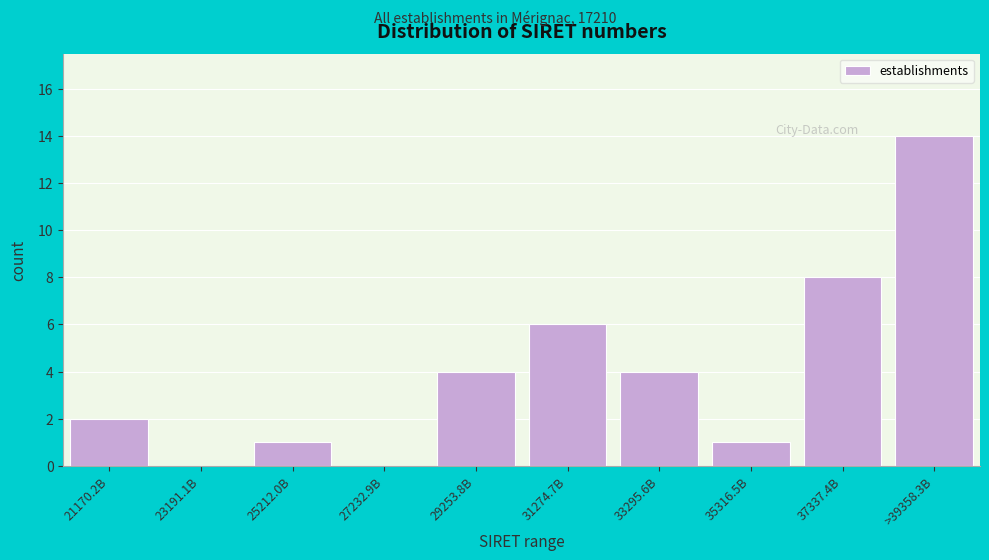

Reading left to right, extract all data points from this chart.

21170.2B=2	23191.1B=0	25212.0B=1	27232.9B=0	29253.8B=4	31274.7B=6	33295.6B=4	35316.5B=1	37337.4B=8	>39358.3B=14